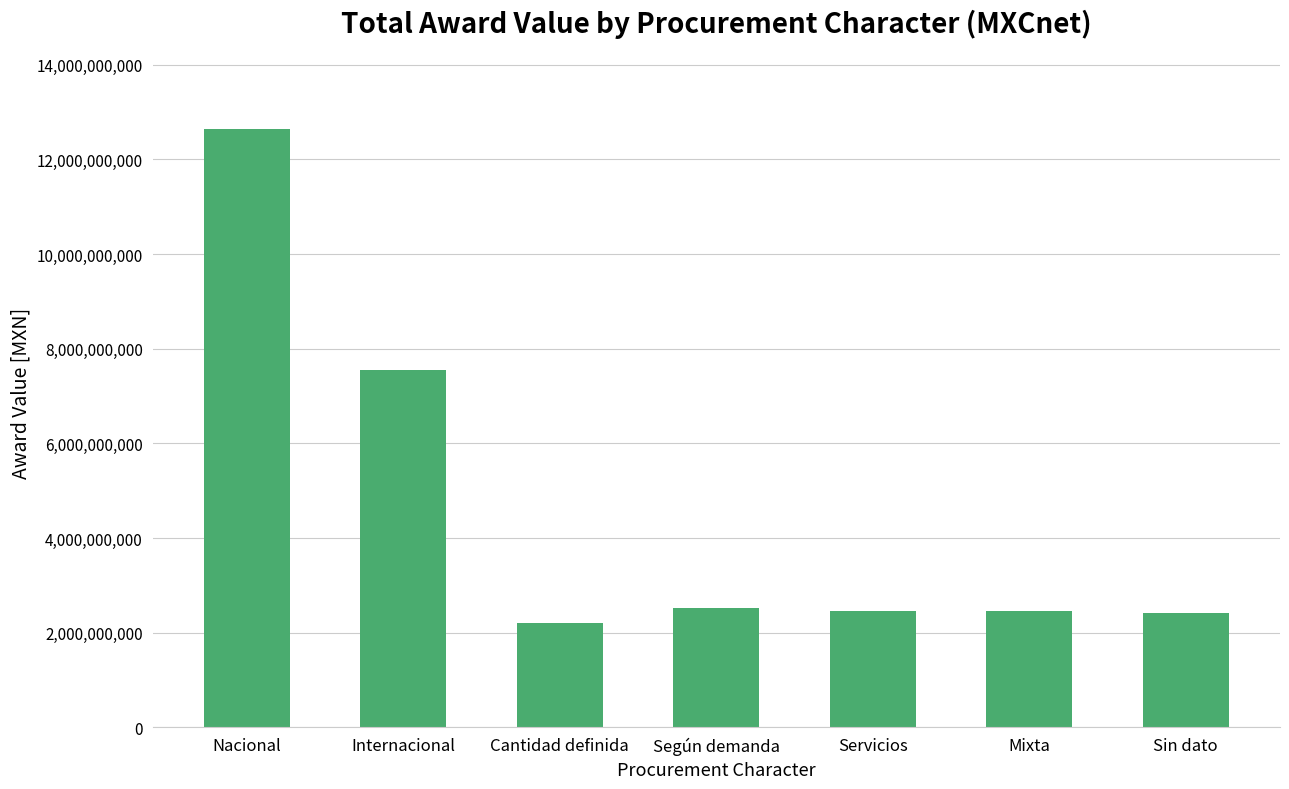

At which label is the value closest to 7420267433?

Internacional